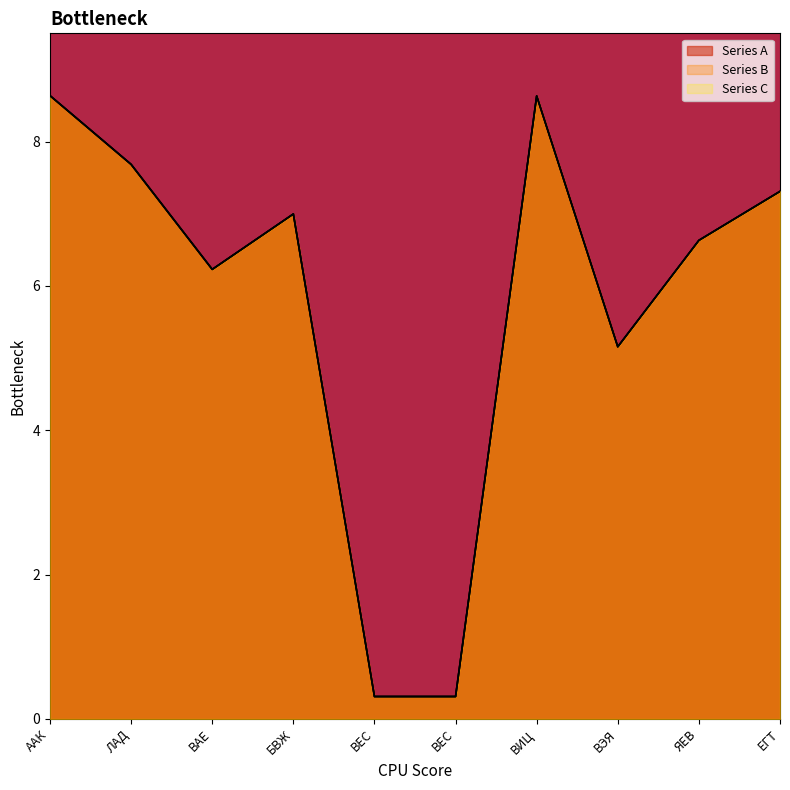

What is the difference between the second highest and second lowest values in the Series B series?

8.3